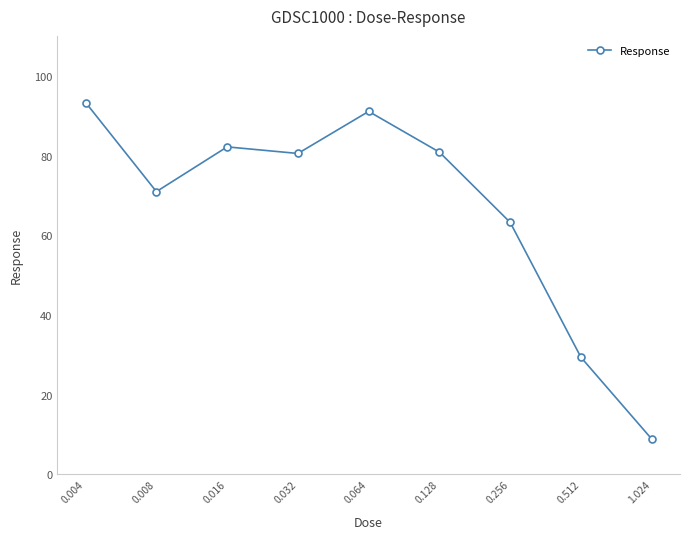

What is the sum of all values?

600.3